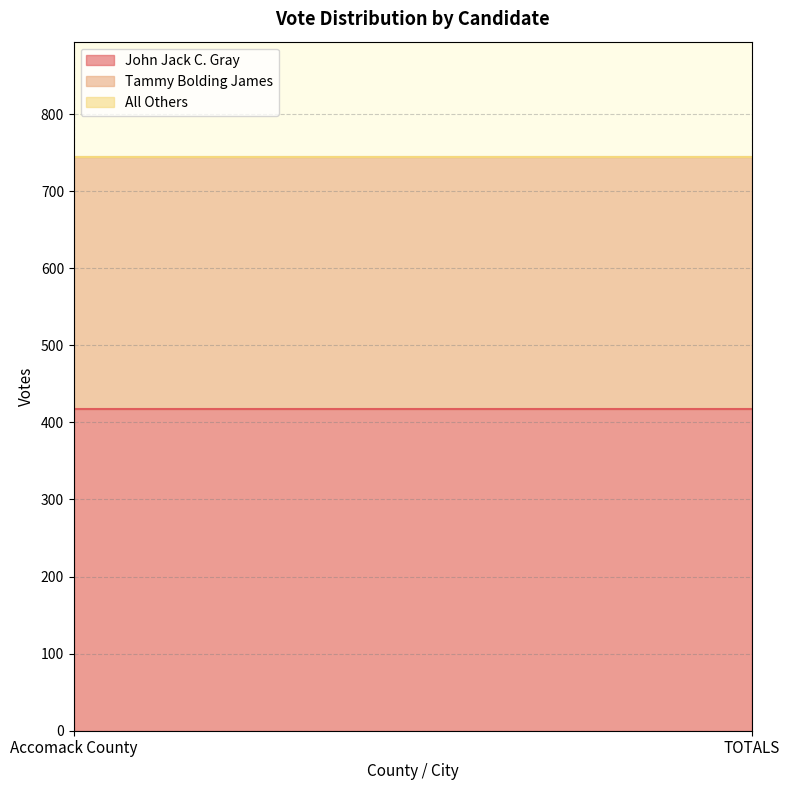

At how many categories does at least one series exceed 213?

2